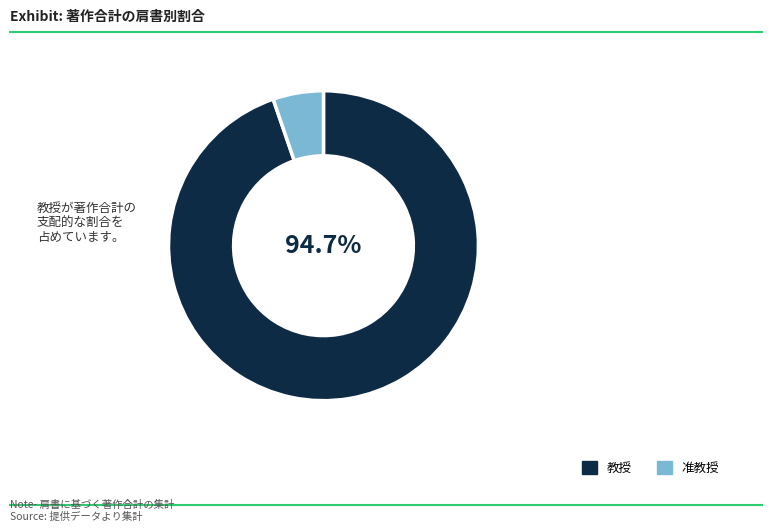

Is there a majority slice in this chart?

Yes